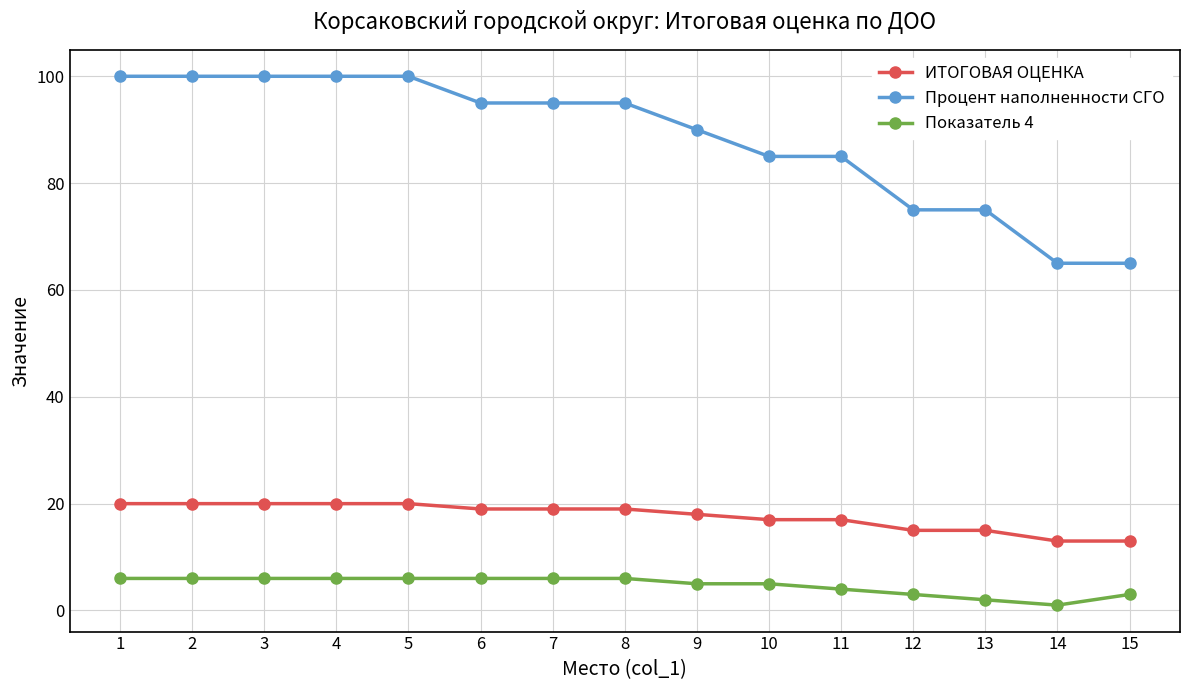

How many data points in Процент наполненности СГО are less than 95?

7